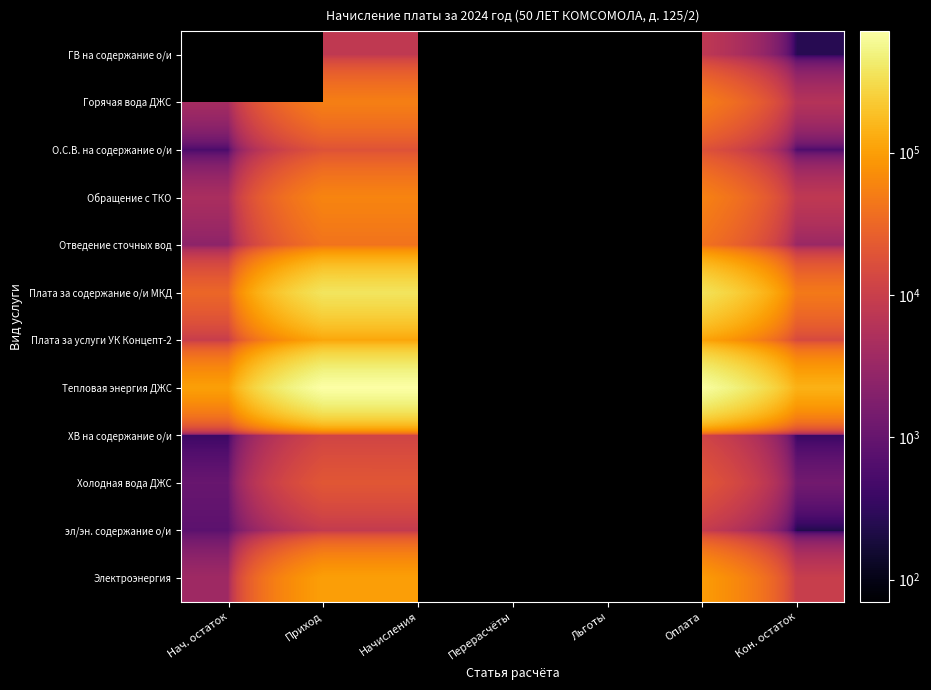

True or false: Холодная вода ДЖС has a value of 1668.8 at Нач. остаток.

False